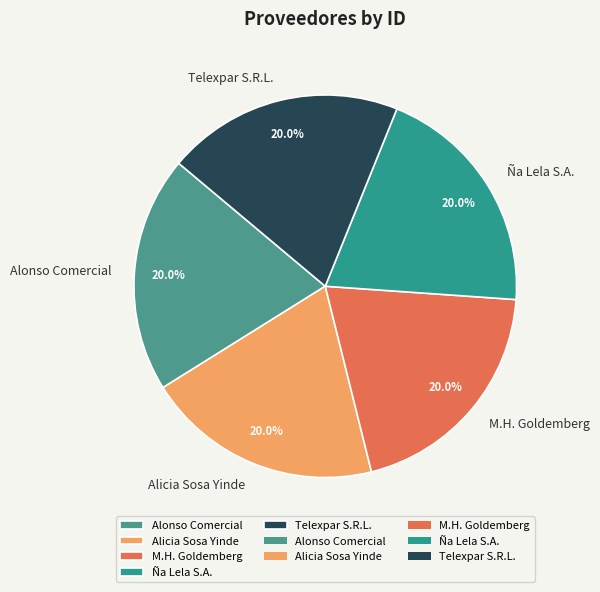

How many segments does this pie chart have?

5